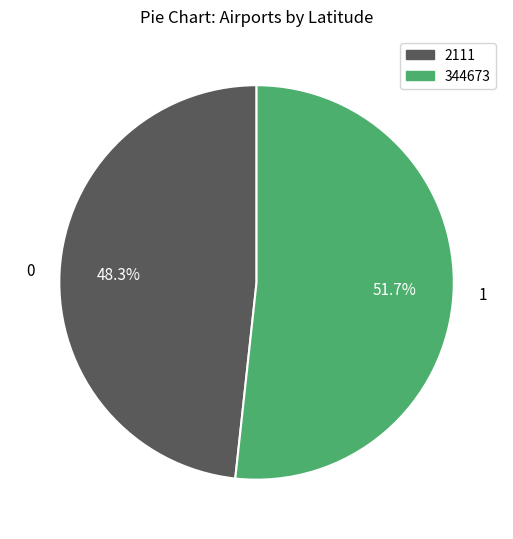

What percentage is NOT represented by 344673?

48.3%